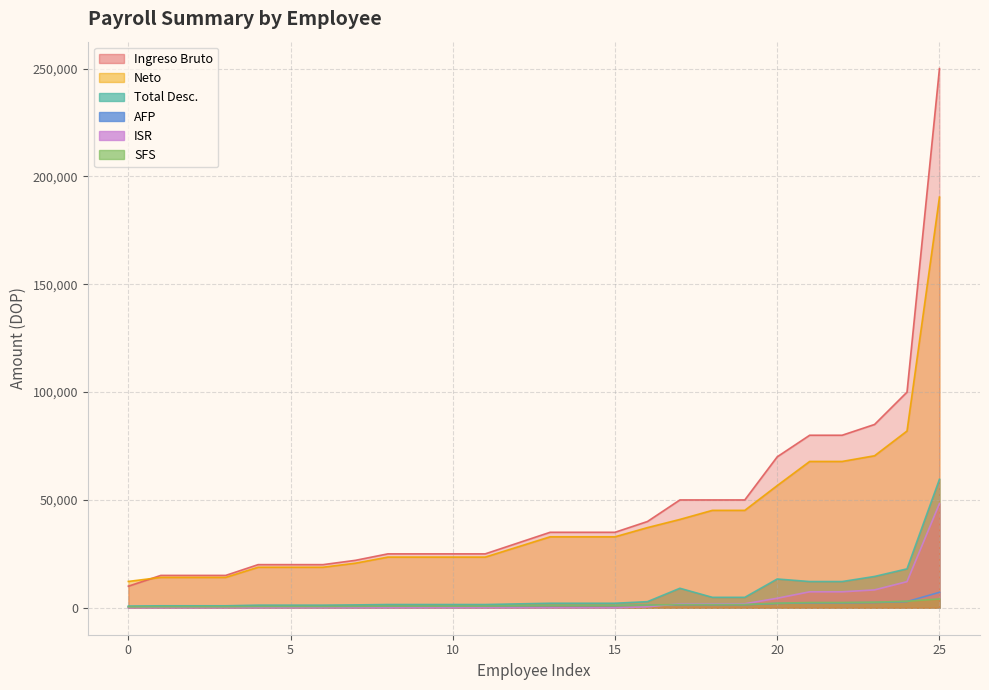

Rank the series at 4 from lowest to highest value.

AFP, SFS, ISR, Total Desc., Neto, Ingreso Bruto